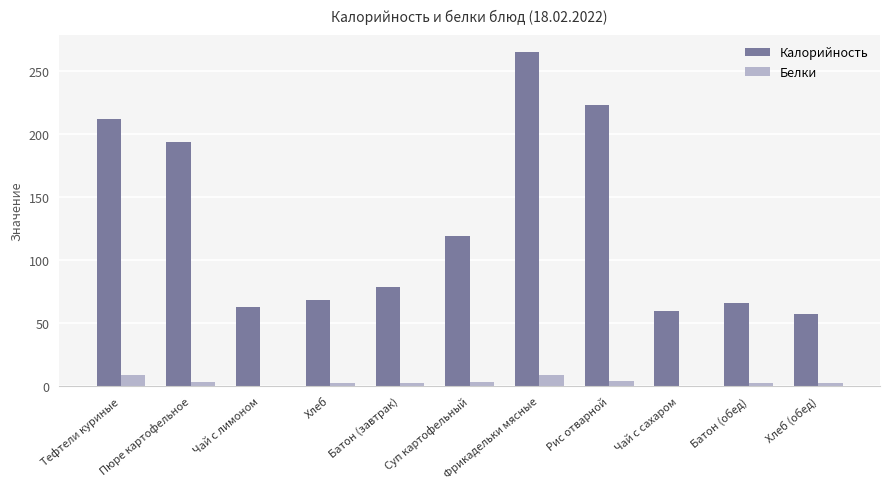

What is the sum of all Калорийность values?

1405.4